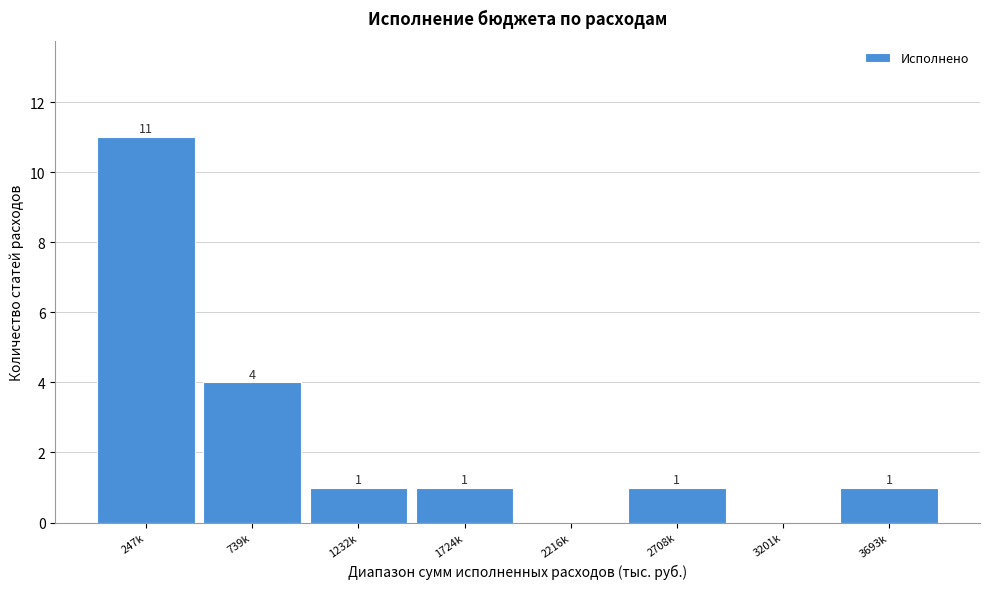

Reading left to right, extract all data points from this chart.

247k=11	739k=4	1232k=1	1724k=1	2216k=0	2708k=1	3201k=0	3693k=1